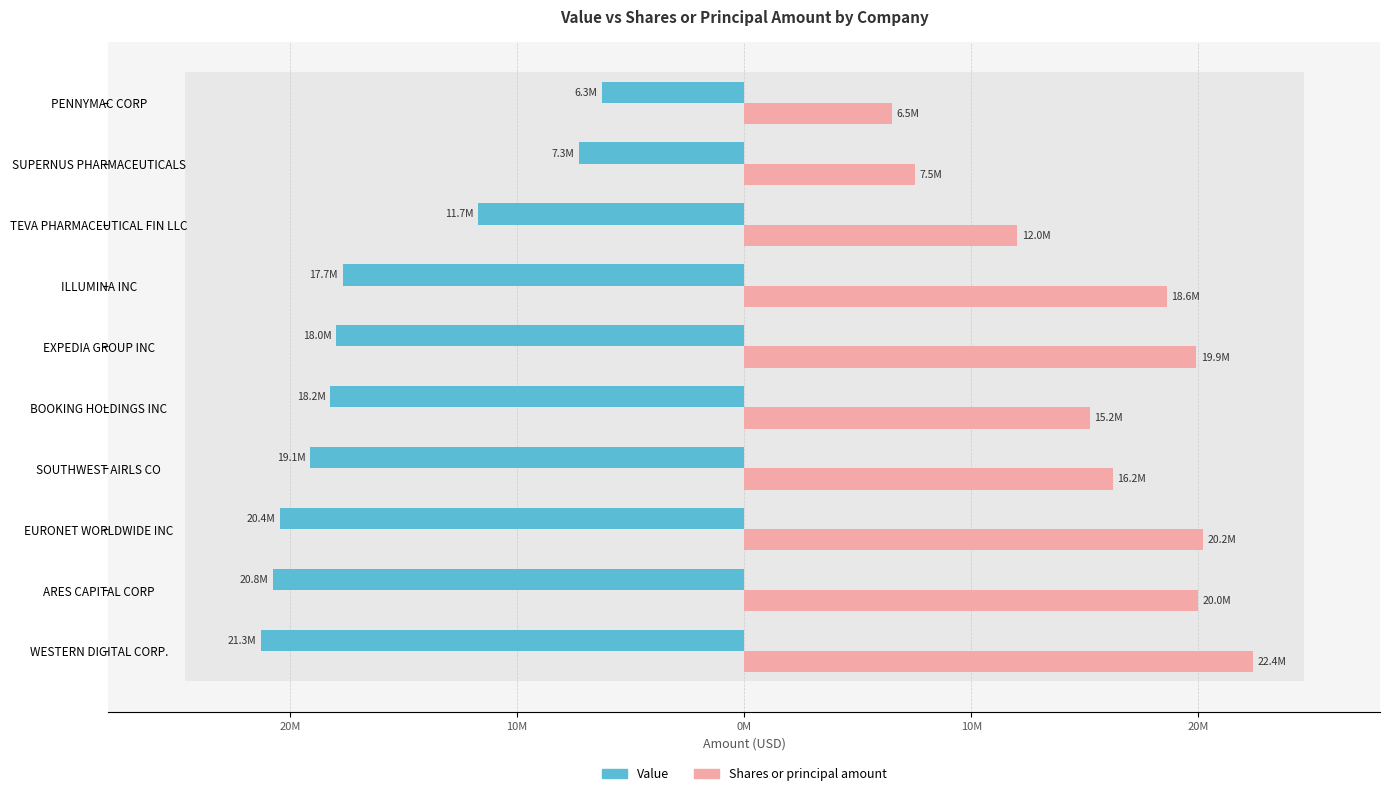

The value of Shares or principal amount at PENNYMAC CORP is 11323717. True or false?

False